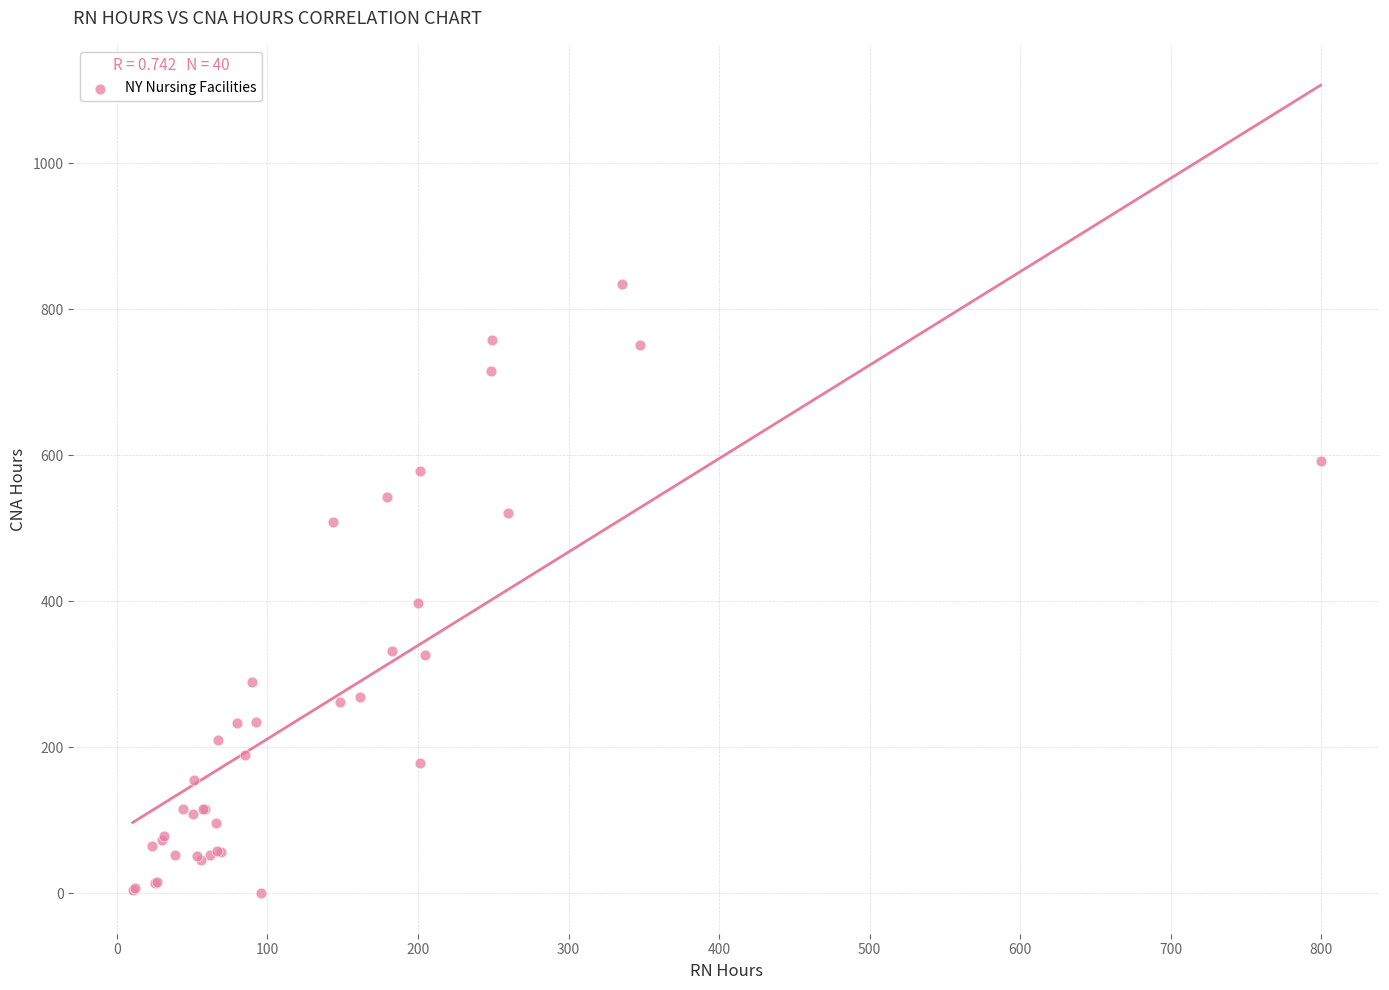

What Y value in the scatter plot is closest to 417?

397.8